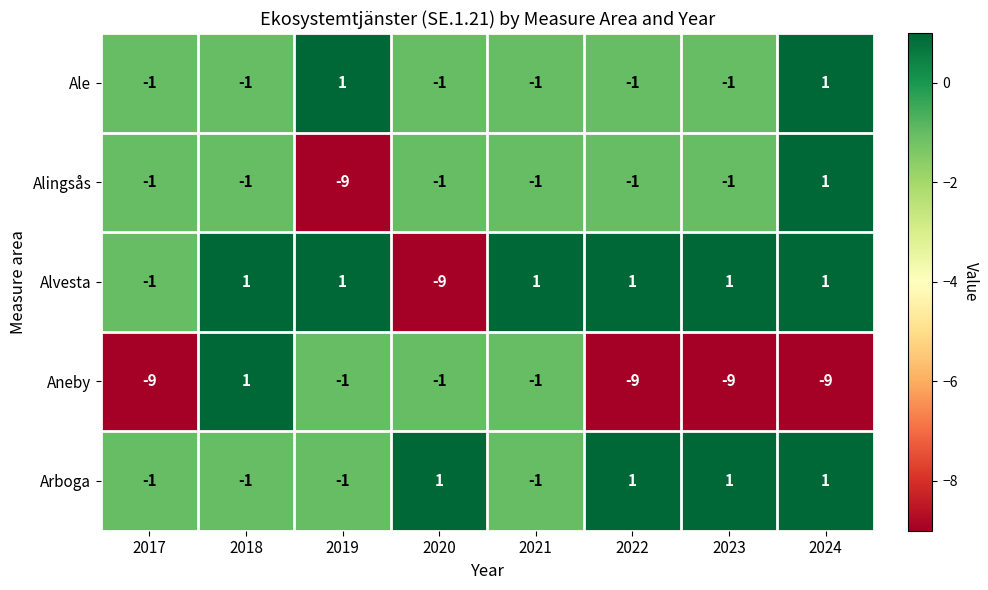

At which label does Alingsås first exceed -1?

2024